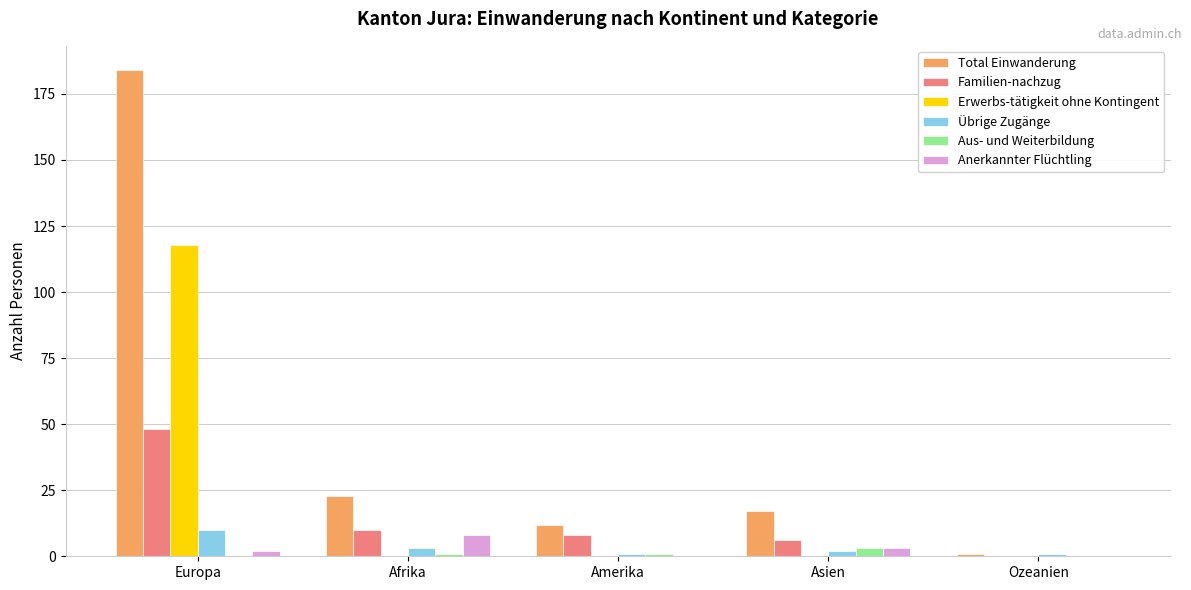

Which series has the largest range (max minus min)?

Total Einwanderung